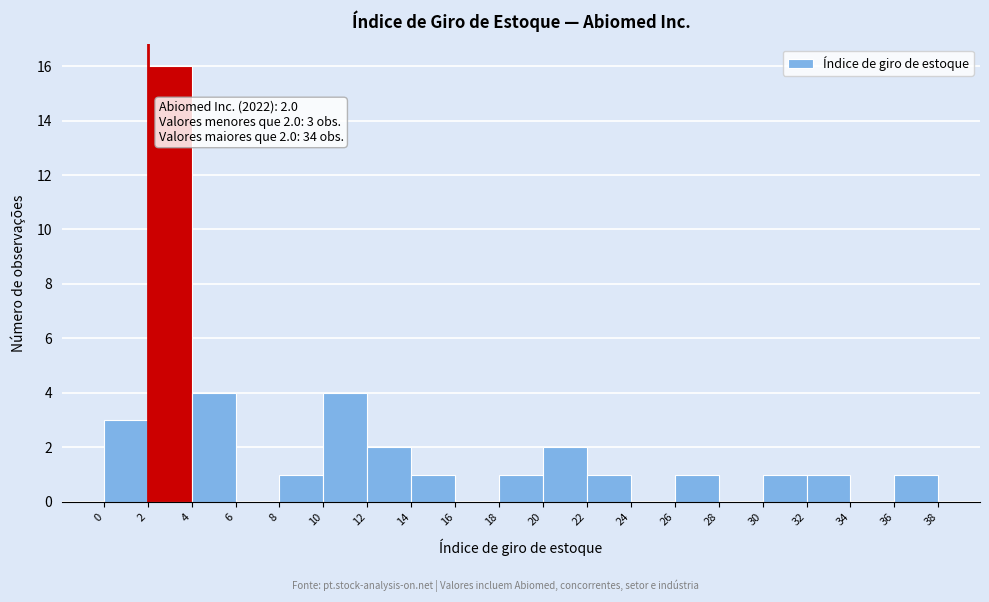

Which range on the x-axis has the tallest bar?

2 to 4